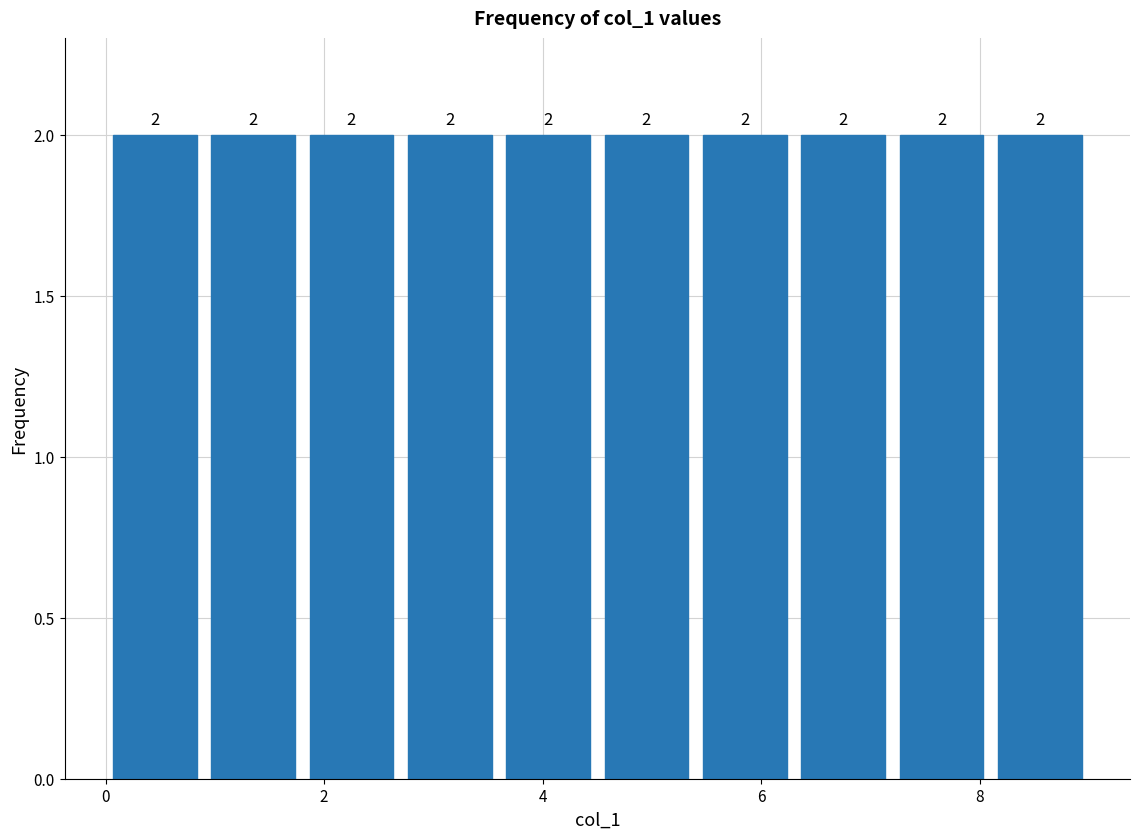

How tall is the bar that spans 4.5 to 5.4 on the x-axis? The bar edges are not printed on the chart, so give them approximately, as read against the axis.

2